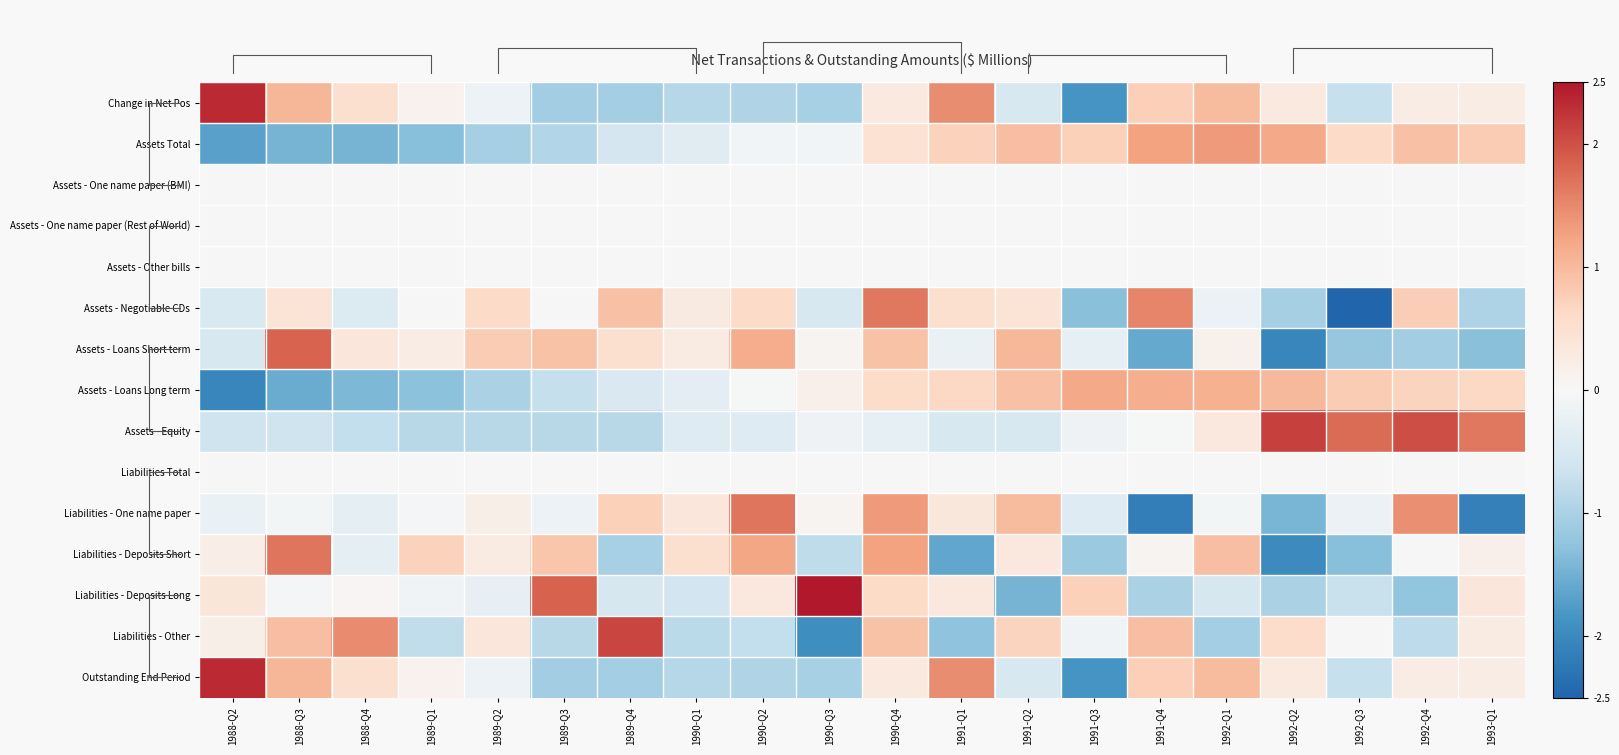

Rank the series at 1992-Q2 from highest to lowest value.

Assets - Equity, Assets Total, Assets - Loans Long term, Liabilities - Other, Change in Net Pos, Outstanding End Period, Assets - One name paper (BMI), Assets - One name paper (Rest of World), Assets - Other bills, Liabilities Total, Liabilities - Deposits Long, Assets - Negotiable CDs, Liabilities - One name paper, Liabilities - Deposits Short, Assets - Loans Short term